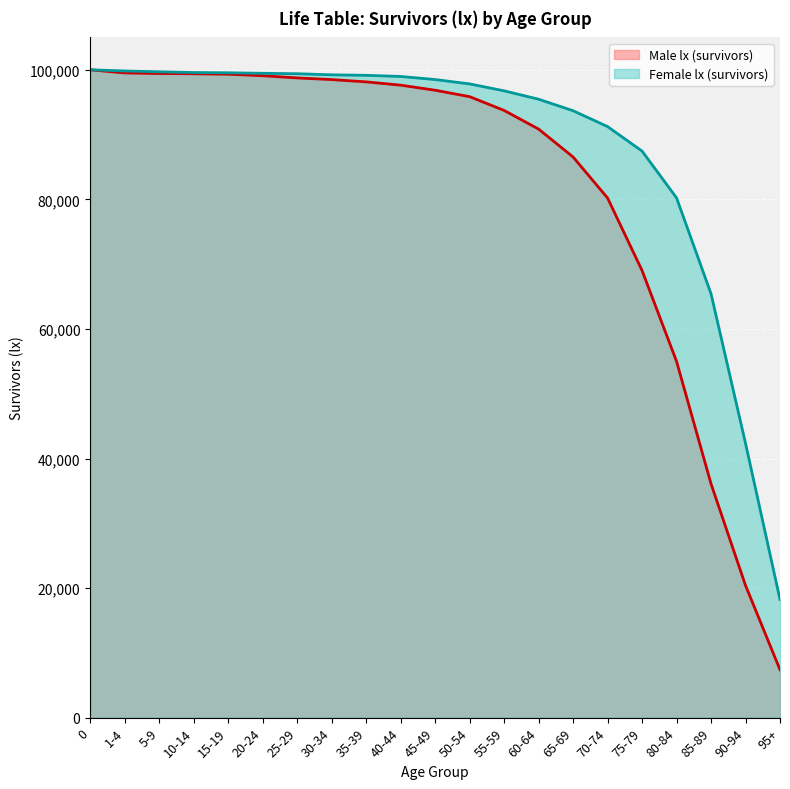

What is the greatest value displayed?

100000